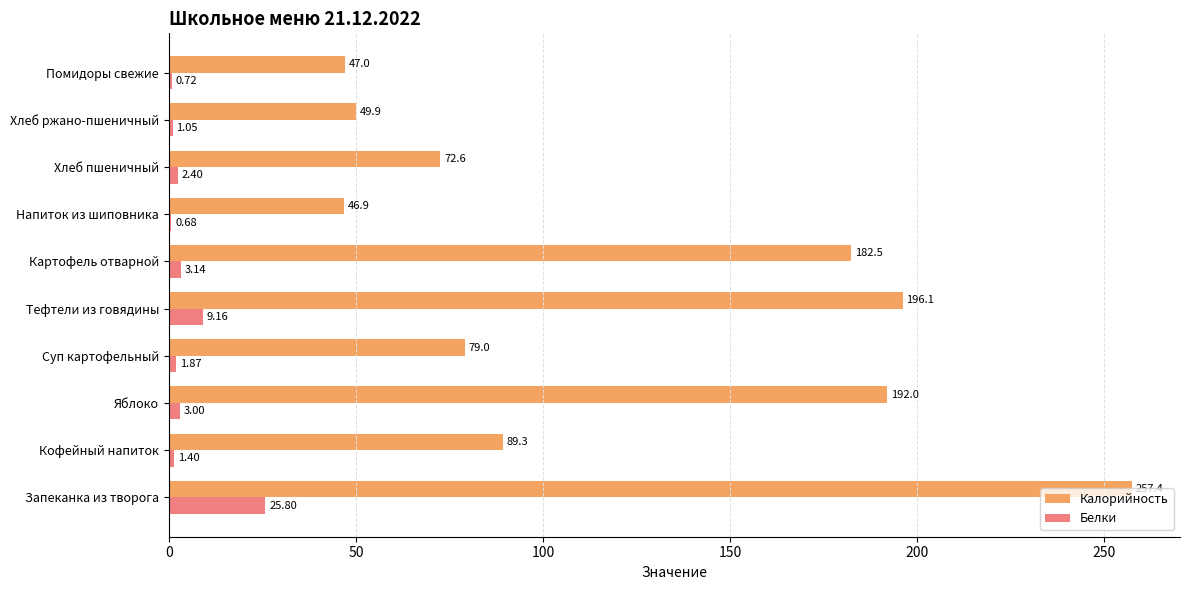

What is the sum of the Белки values at Хлеб ржано-пшеничный and Запеканка из творога?

26.9